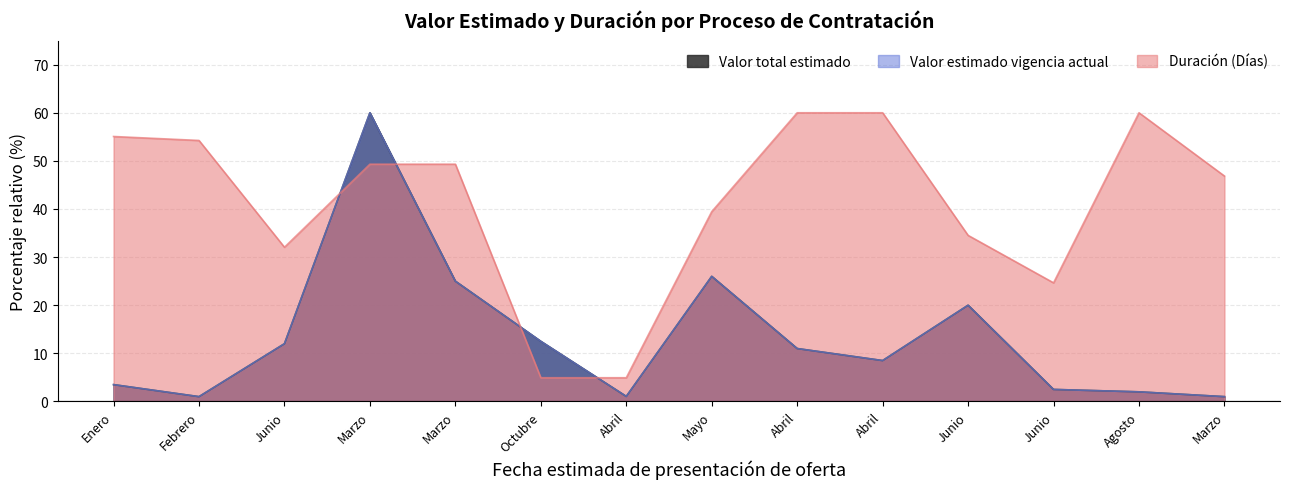

Is the value of Valor total estimado at Marzo greater than the value of Valor estimado vigencia actual at Junio?

Yes